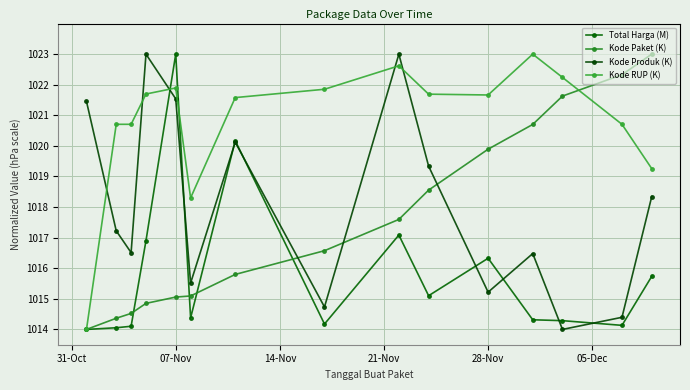

How many interior local valleys does the Total Harga (M) series have?

4